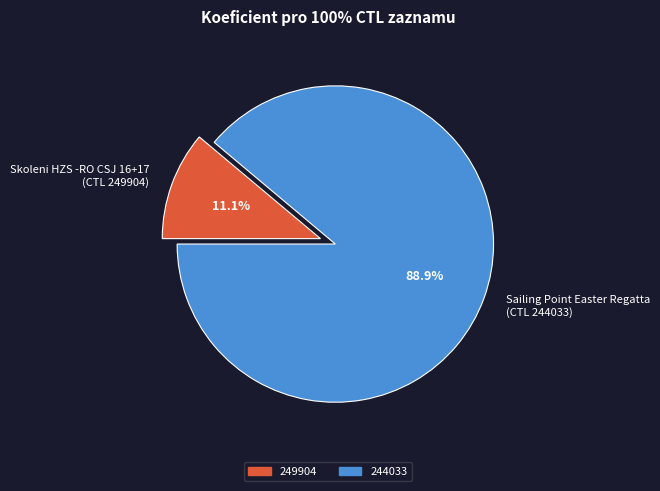

What is the ratio of the value at Sailing Point Easter Regatta (CTL 244033) to the value at Skoleni HZS -RO CSJ 16+17 (CTL 249904)?

8.0